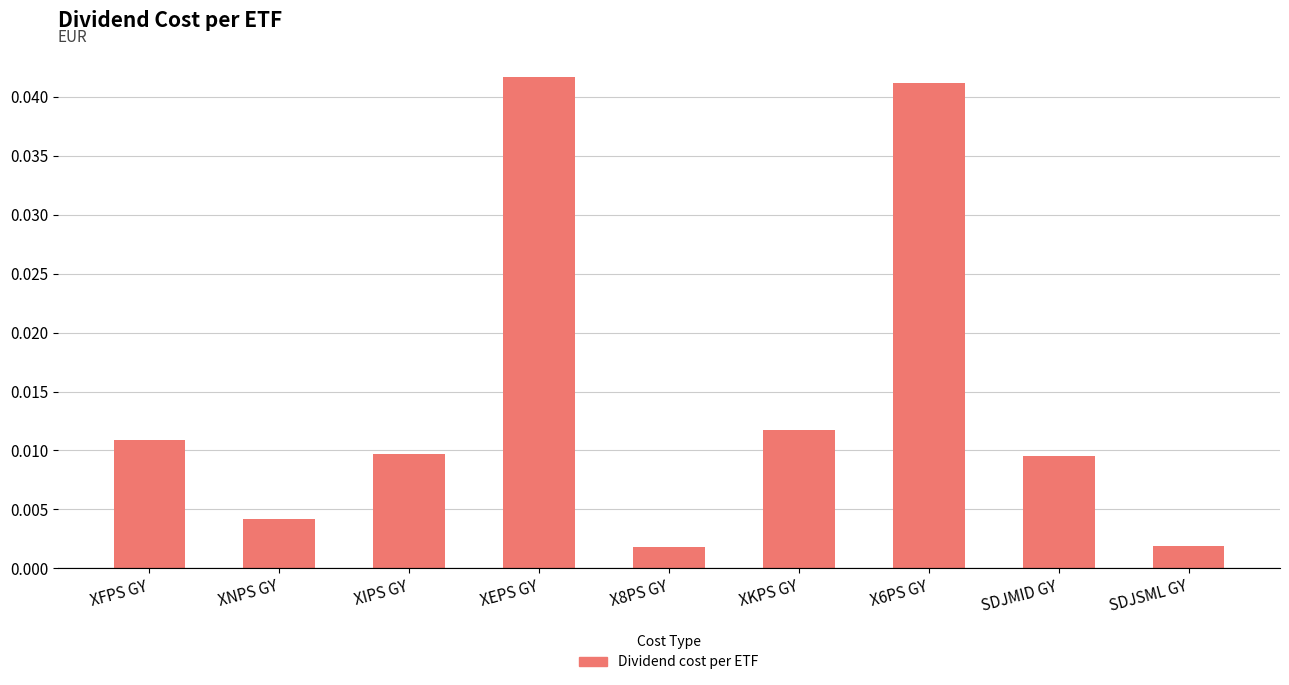

What position from the right is X8PS GY?

5